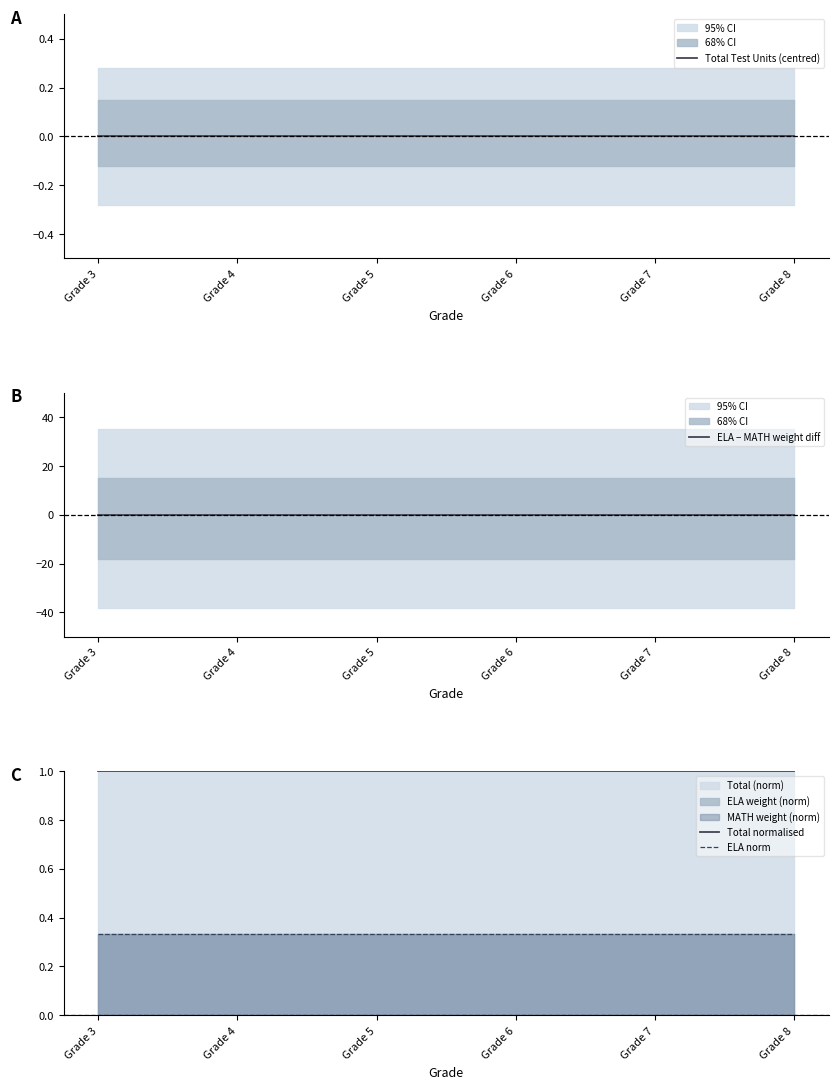

Rank the categories by Total normalised value from lowest to highest.

Grade 3, Grade 4, Grade 5, Grade 6, Grade 7, Grade 8